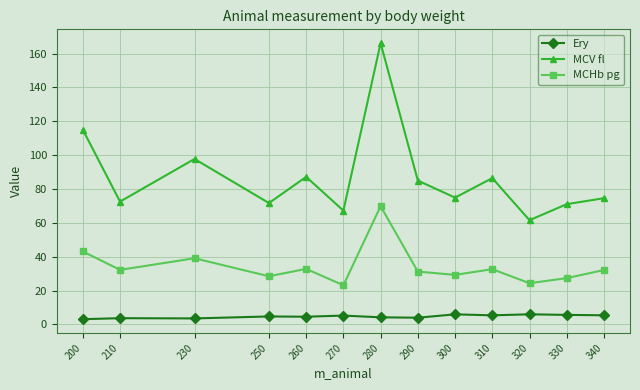

Is it true that MCV fl equals 97.8 at 230?

True